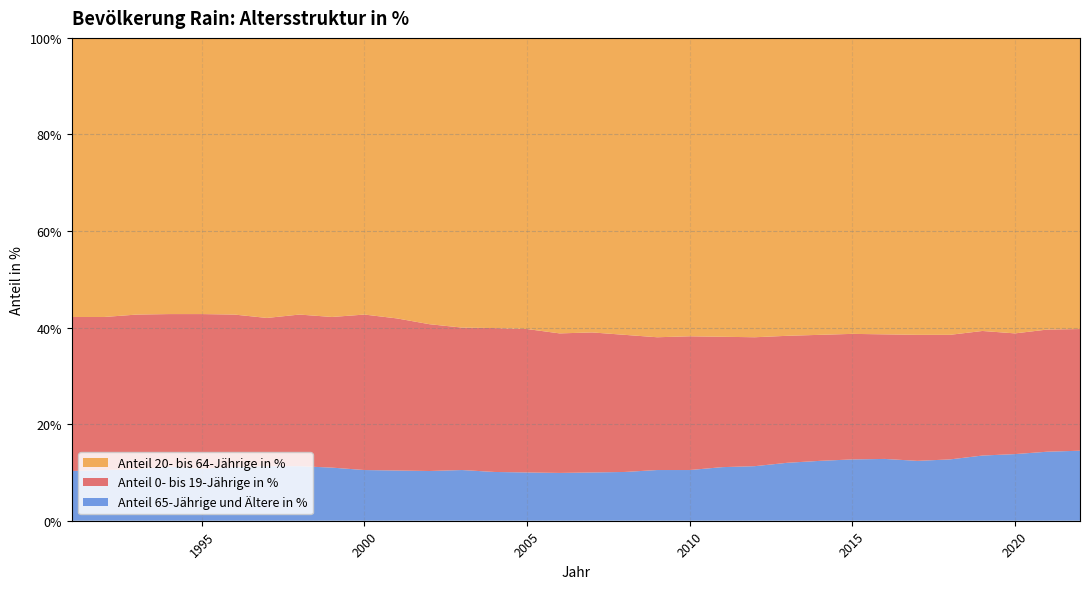

Reading left to right, list all the values displayed in this chart.

Anteil 0- bis 19-Jährige in %: 31.9	31.7	32.0	31.6	32.0	31.6	30.7	31.4	31.2	32.2	31.5	30.4	29.5	29.8	29.7	28.9	29.0	28.4	27.5	27.7	27.0	26.7	26.3	26.1	26.0	25.8	26.1	25.8	25.8	25.0	25.3	25.2
Anteil 20- bis 64-Jährige in %: 57.8	57.7	57.3	57.3	57.2	57.3	57.9	57.3	57.8	57.3	58.1	59.3	60.0	60.0	60.2	61.2	61.0	61.5	61.9	61.8	61.8	61.9	61.7	61.5	61.3	61.3	61.5	61.5	60.6	61.3	60.4	60.3
Anteil 65-Jährige und Ältere in %: 10.3	10.5	10.7	11.2	10.8	11.1	11.3	11.3	11.0	10.5	10.4	10.3	10.5	10.1	10.0	9.9	10.0	10.1	10.5	10.5	11.1	11.3	12.0	12.4	12.7	12.8	12.4	12.7	13.5	13.8	14.3	14.5